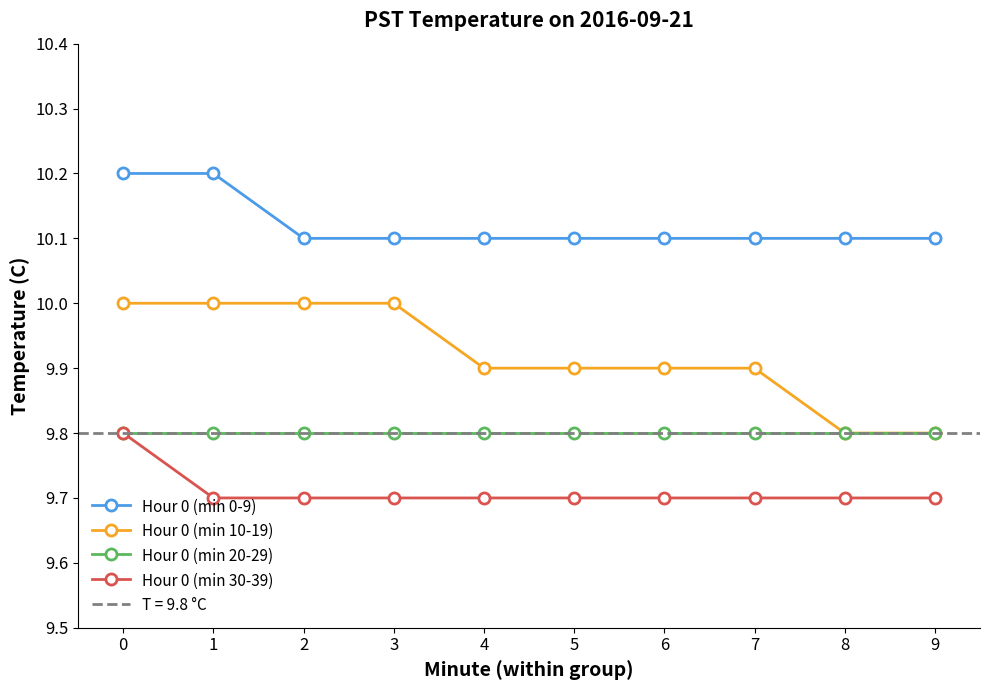

What is the value of the Hour 0 (min 20-29) point at the 1st from the left?

9.8